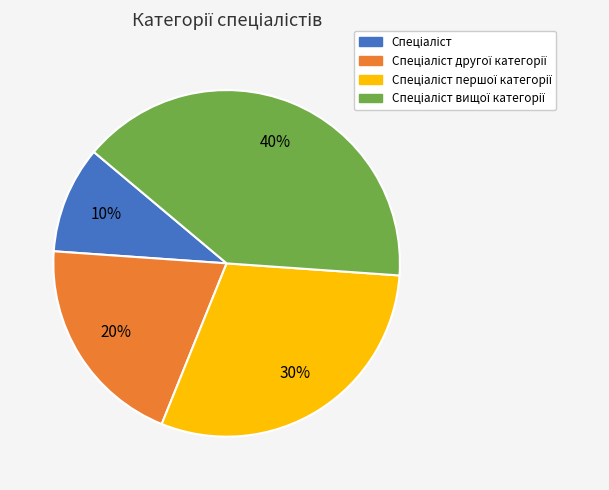

Is there a majority slice in this chart?

No